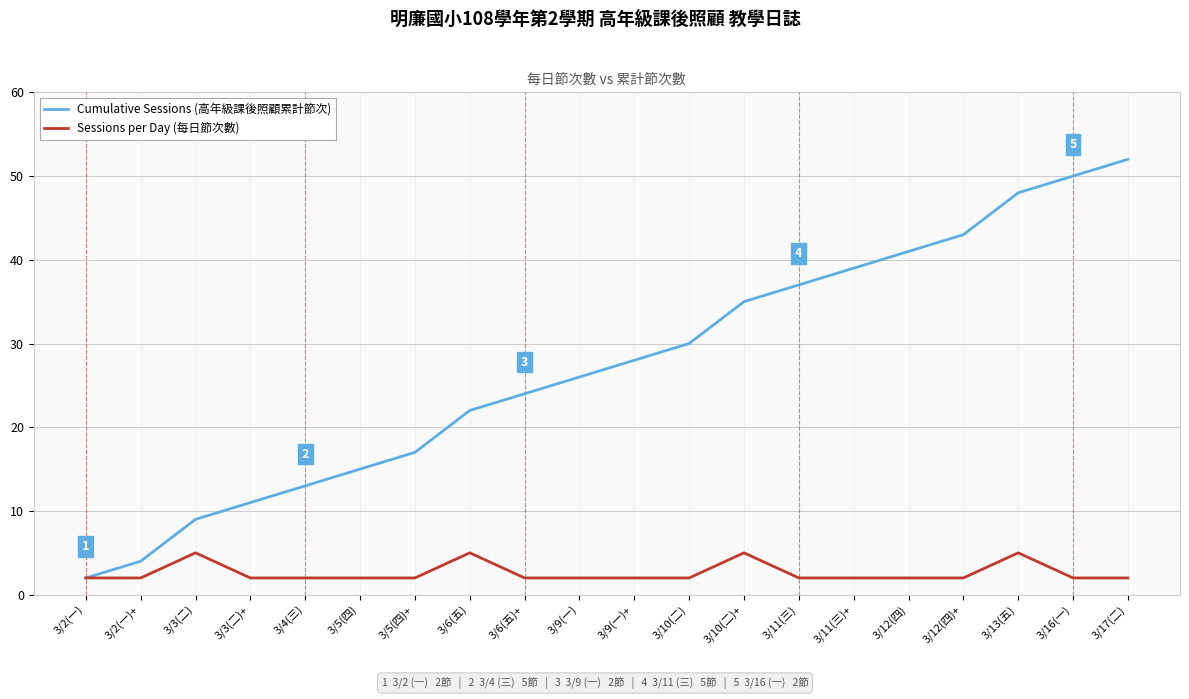

True or false: Cumulative Sessions (高年級課後照顧累計節次) has more than 2 points higher than both neighbors.

False